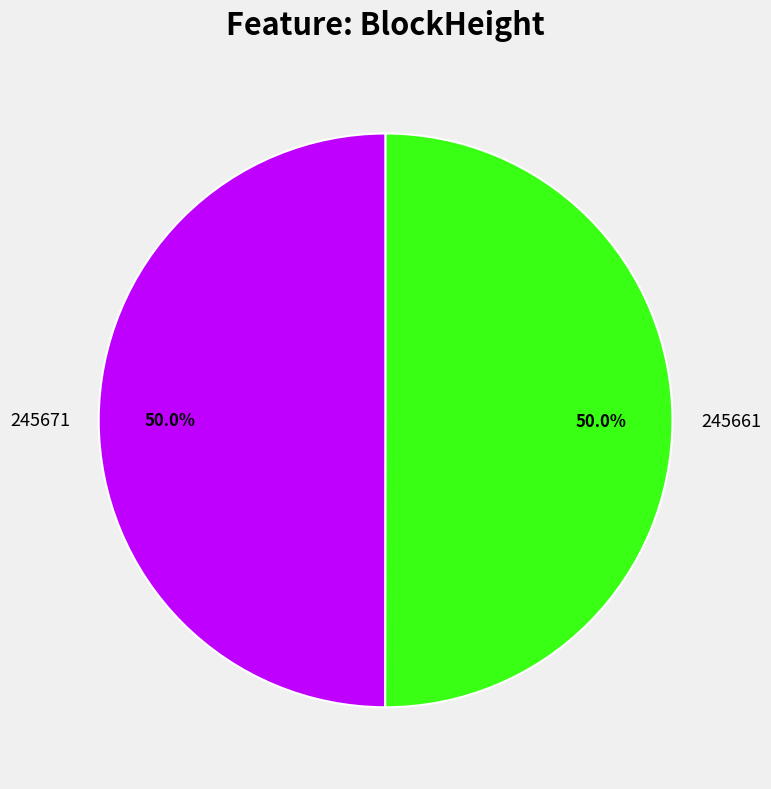

Is the sum of 245661 and 245671 greater than half?

Yes